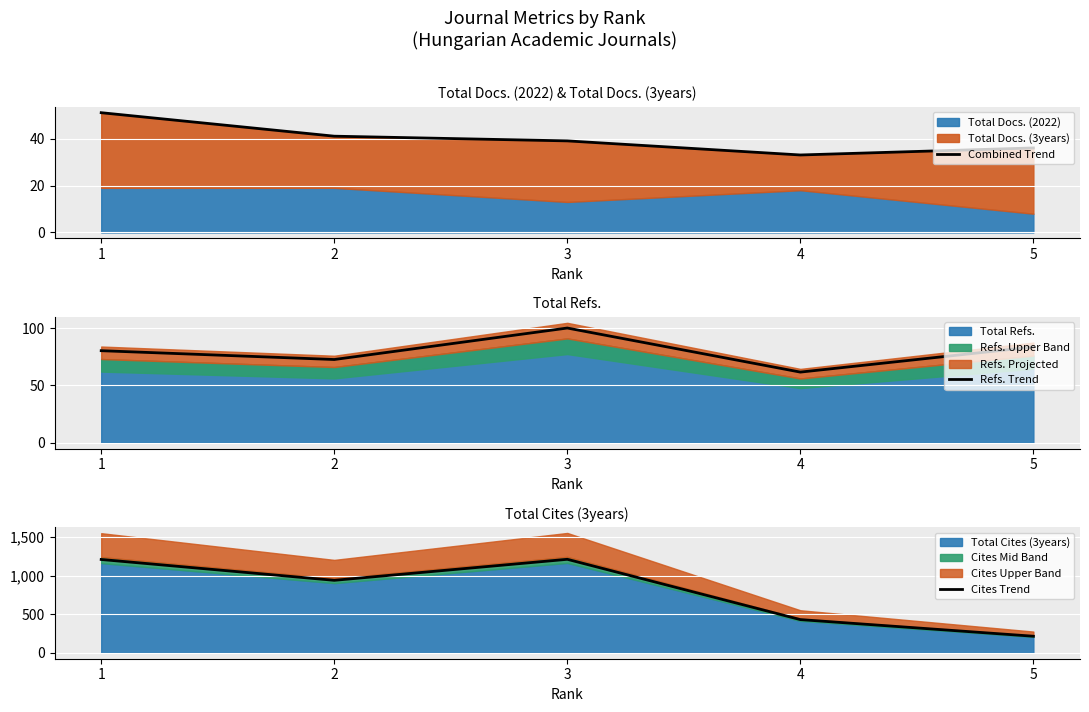

True or false: Combined Trend has more than 0 points higher than both neighbors.

False